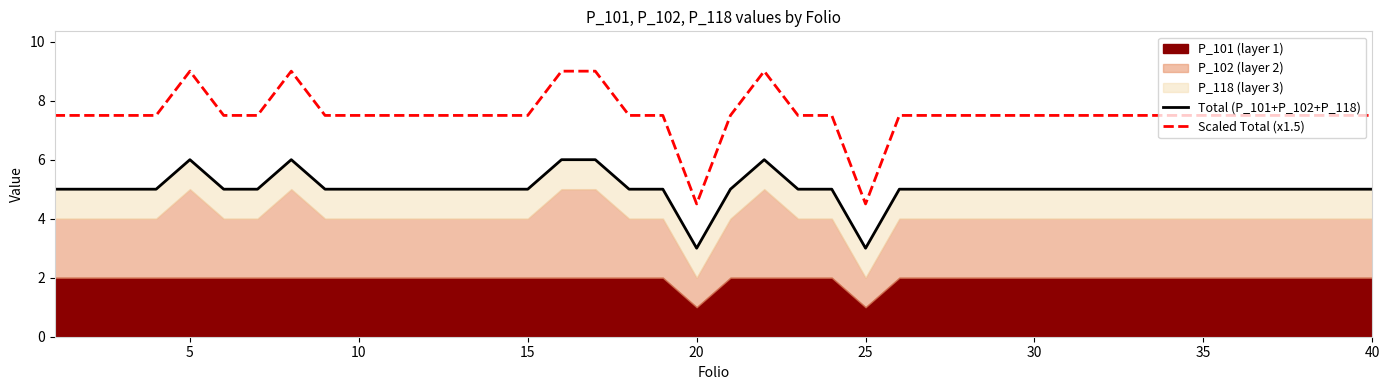

Is it true that Scaled Total (x1.5) equals 7.5 at 40?

True